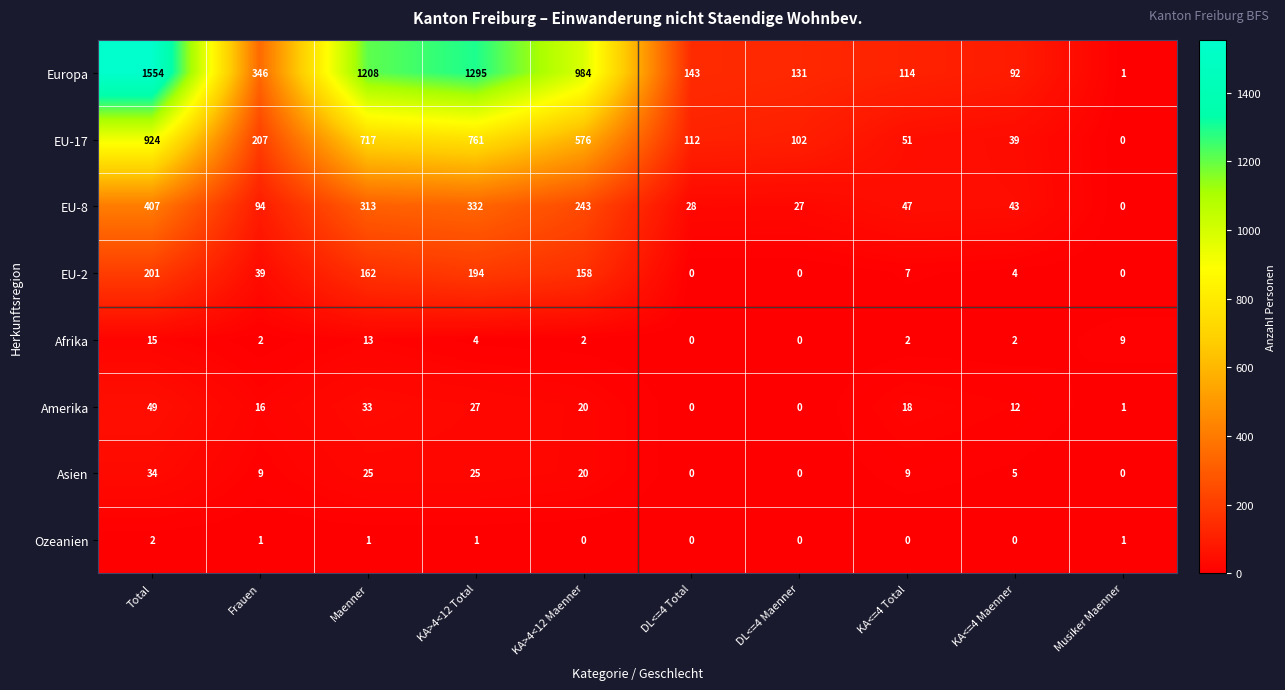

What is the maximum value shown in the chart?

1554